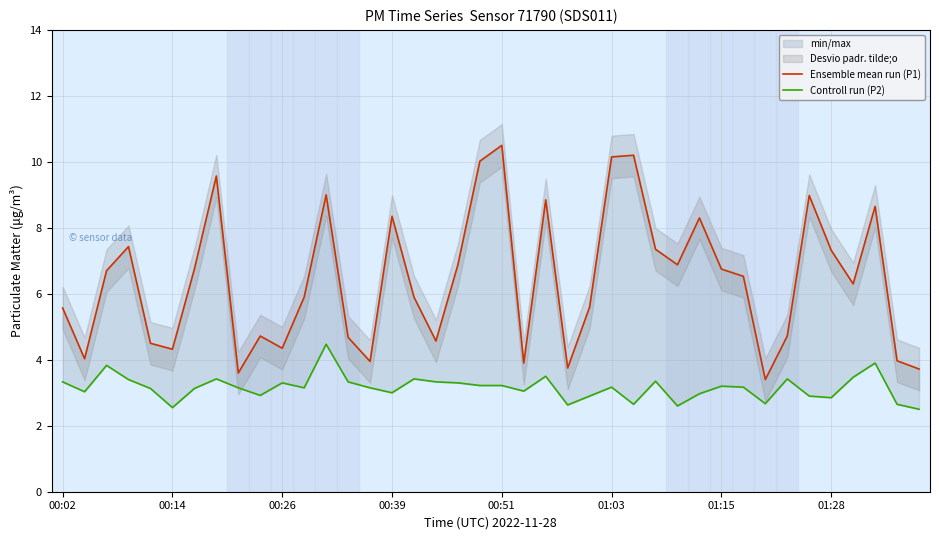

True or false: Ensemble mean run (P1) has more than 1 interior local peaks.

True